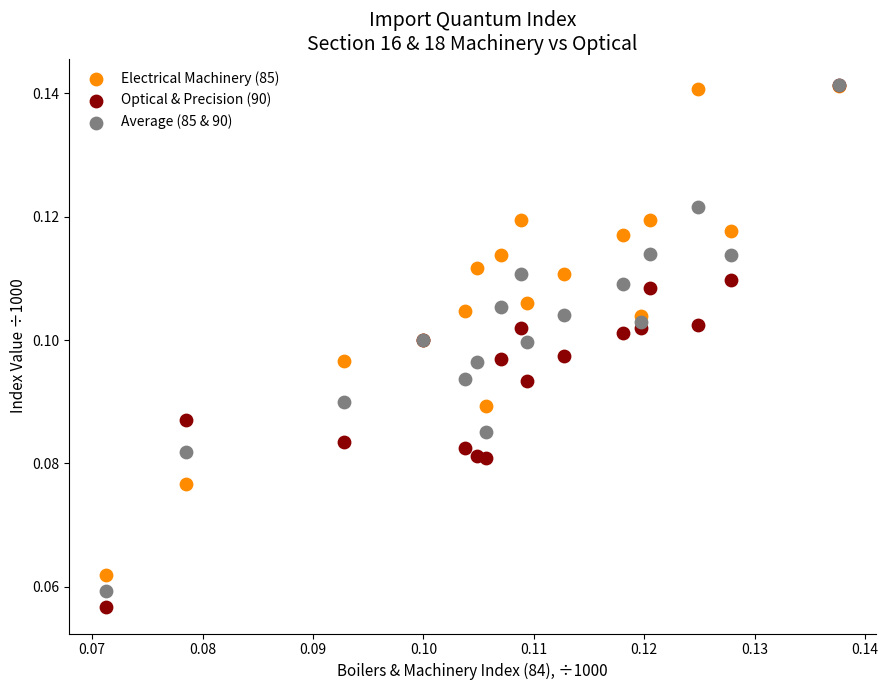

What are all the series names shown in the legend?

Electrical Machinery (85), Optical & Precision (90), Average (85 & 90)